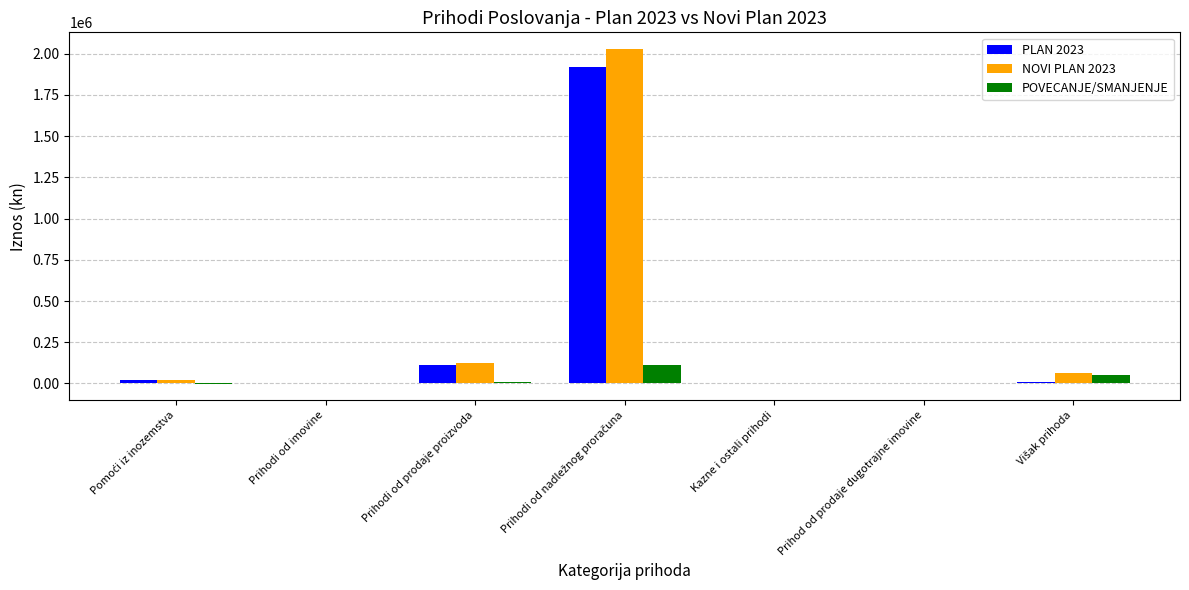

What is the sum of all POVECANJE/SMANJENJE values?

169136